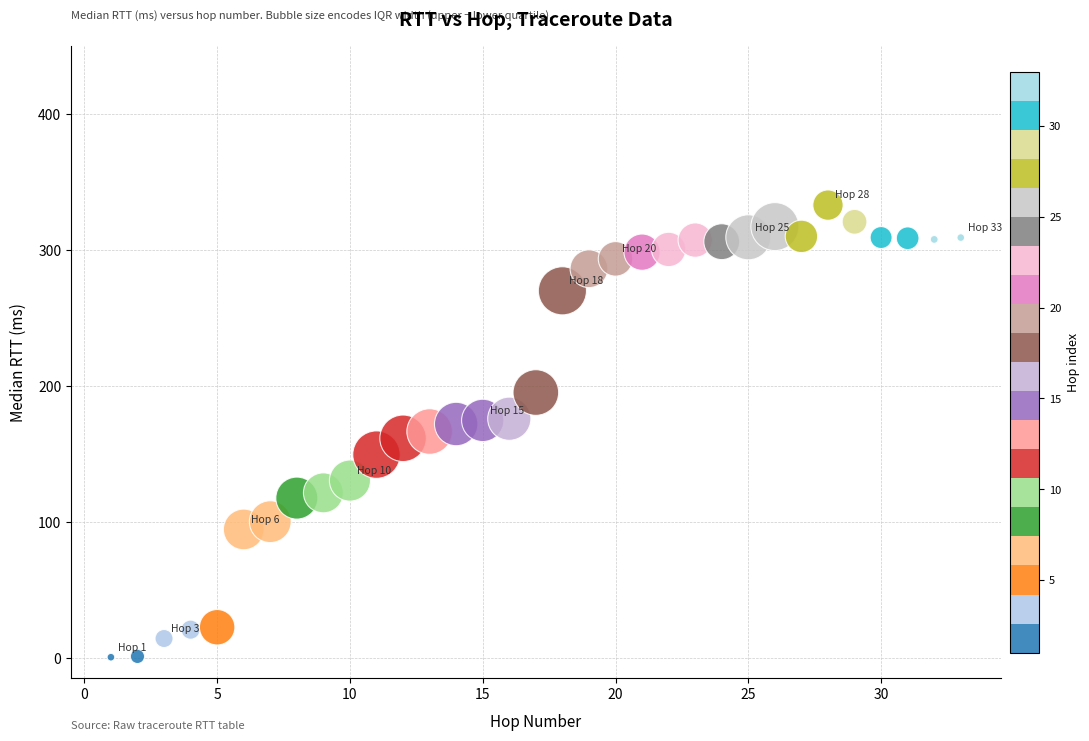

What is the range of Y values (max minus min)?

332.4